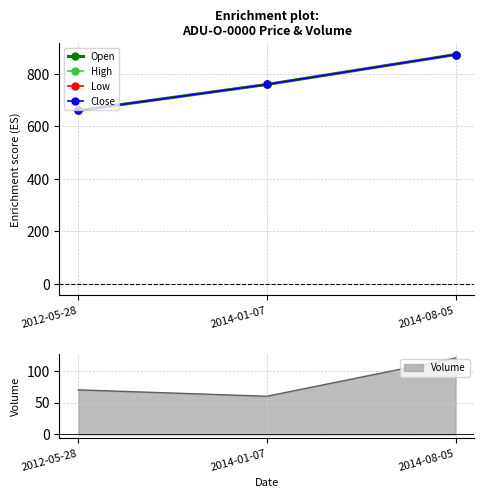

What is the difference between the maximum and minimum values in the Low series?

213.2